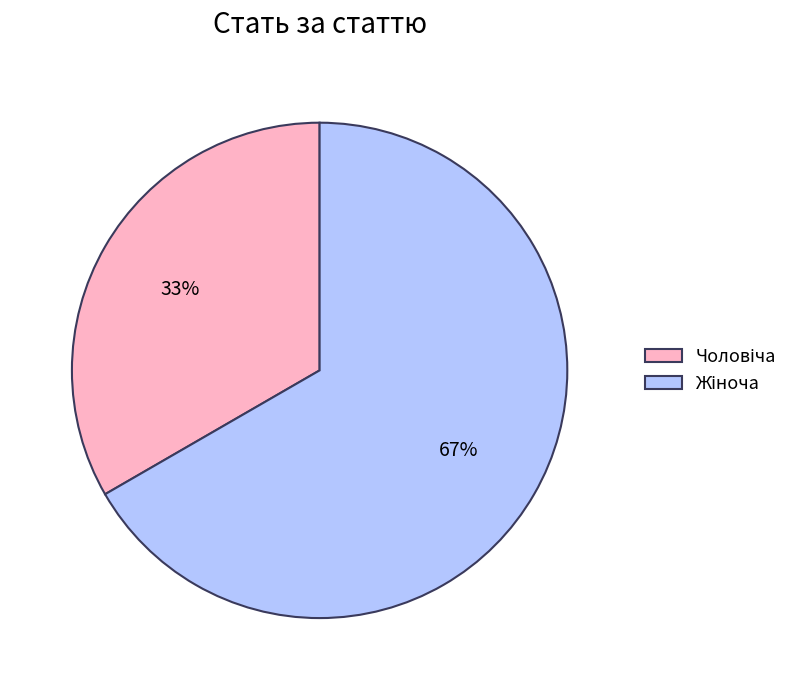

Is there a majority slice in this chart?

Yes